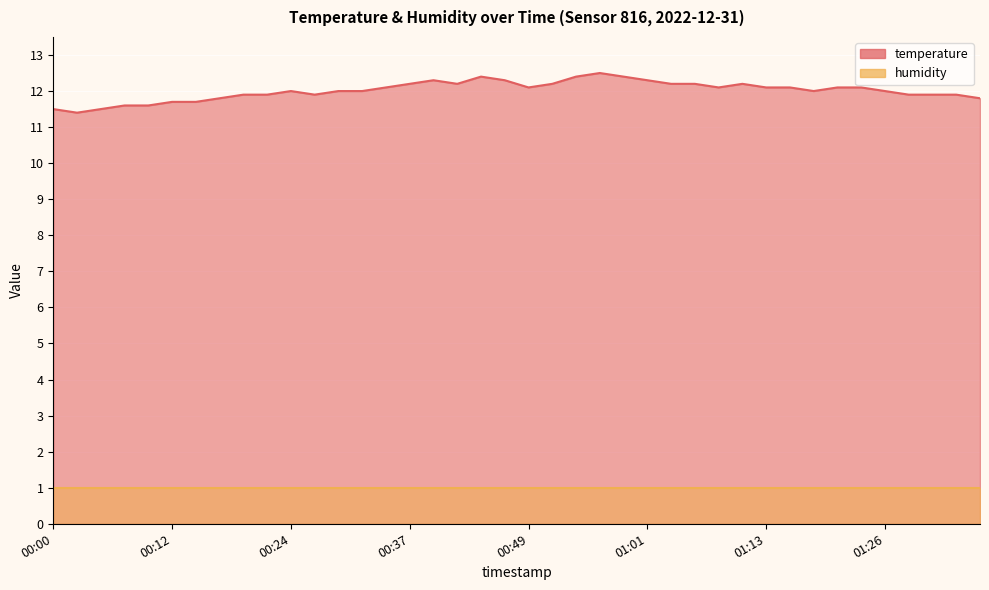

What is the value of the 32nd point from the left?

12.1